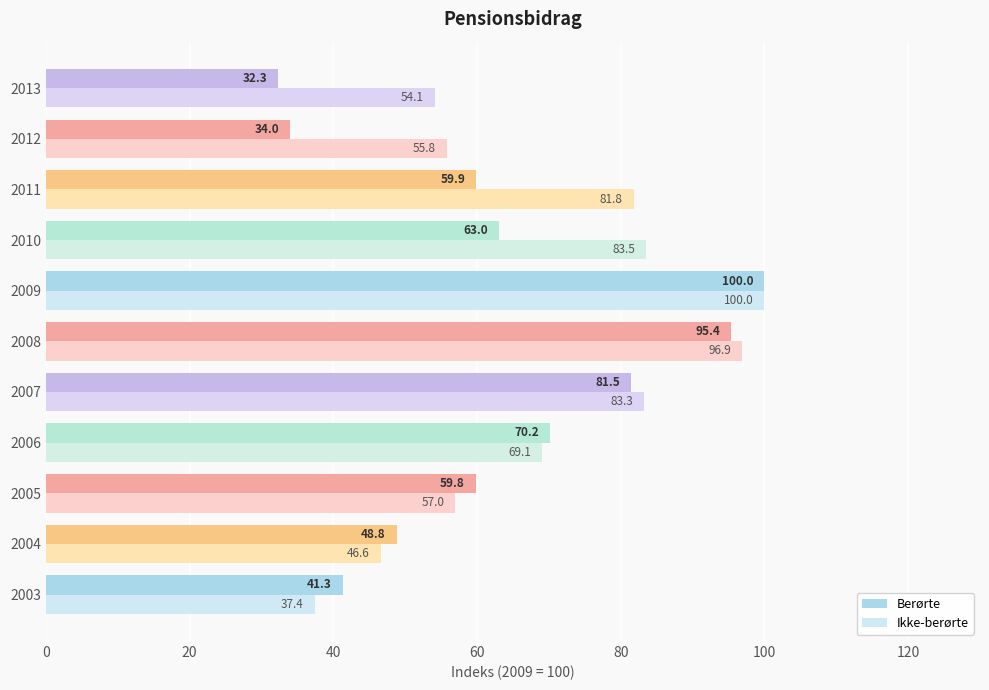

What is the spread (max minus min) of values at 2011?

21.9